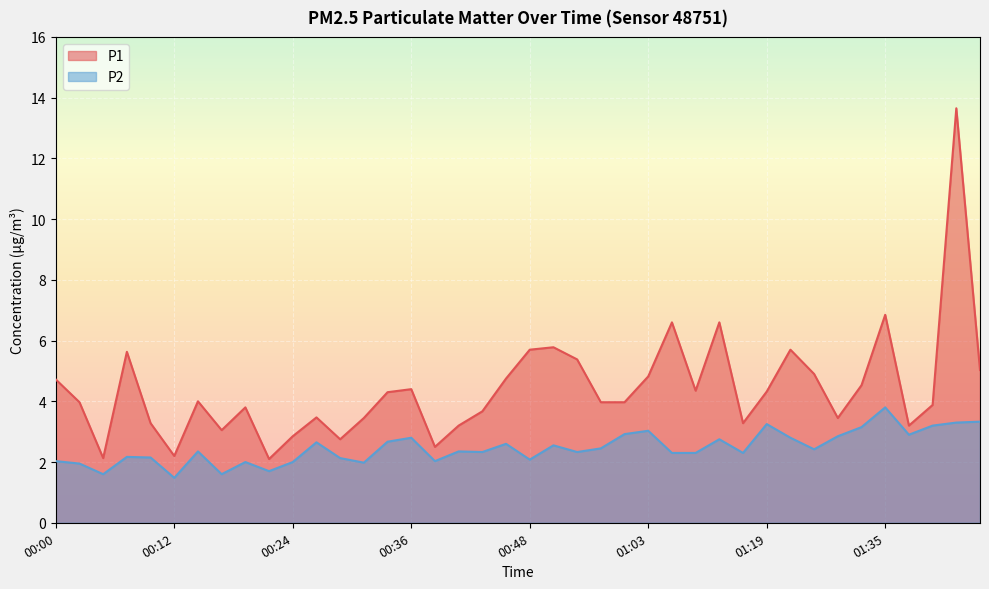

List the series in order of their peak value, highest first.

P1, P2